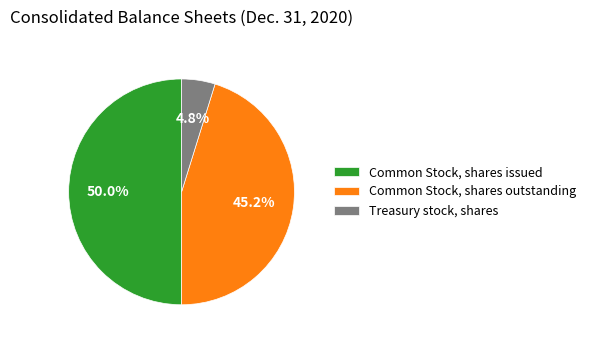

To the nearest percent, what is the difference between the largest and smallest slice percentages?

45%